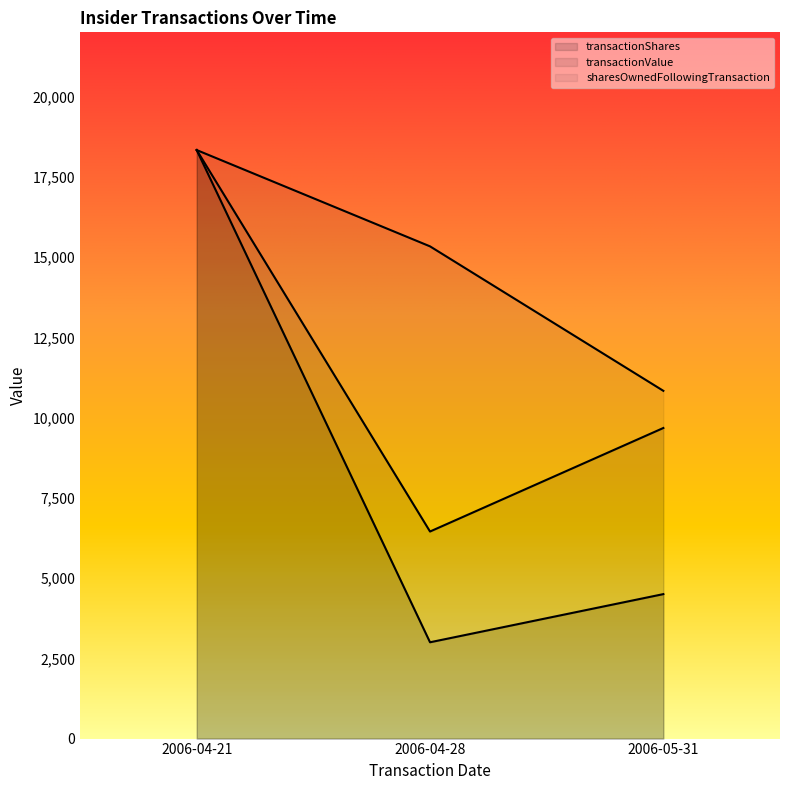

Where does the sharesOwnedFollowingTransaction series first go above 15333?

2006-04-21